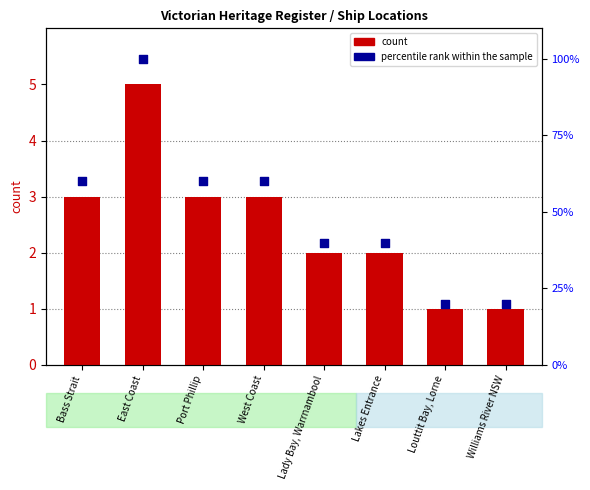

Which series has the largest Y range (max minus min)?

percentile rank within the sample